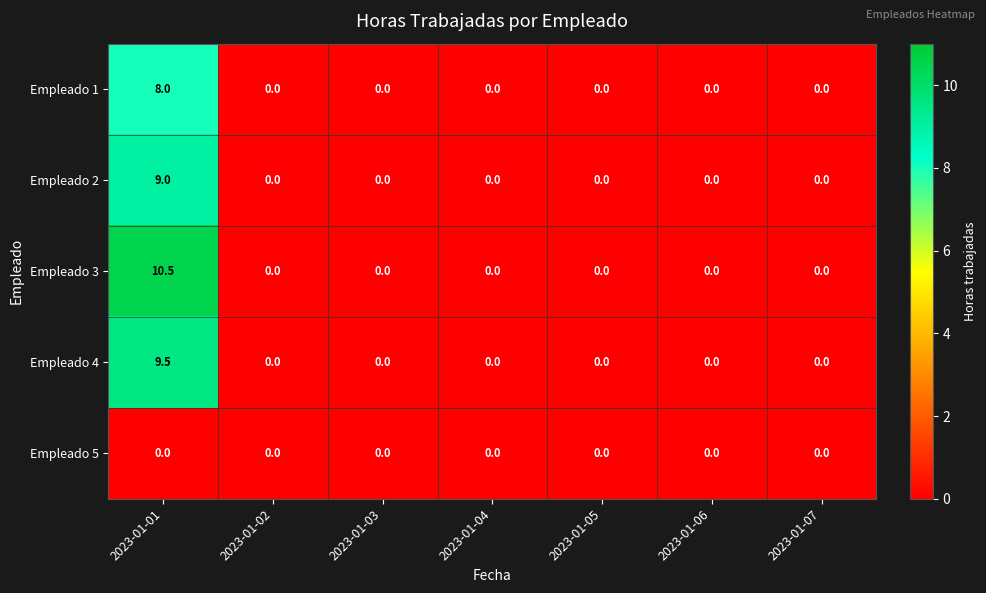

List the series in order of their peak value, highest first.

Empleado 3, Empleado 4, Empleado 2, Empleado 1, Empleado 5